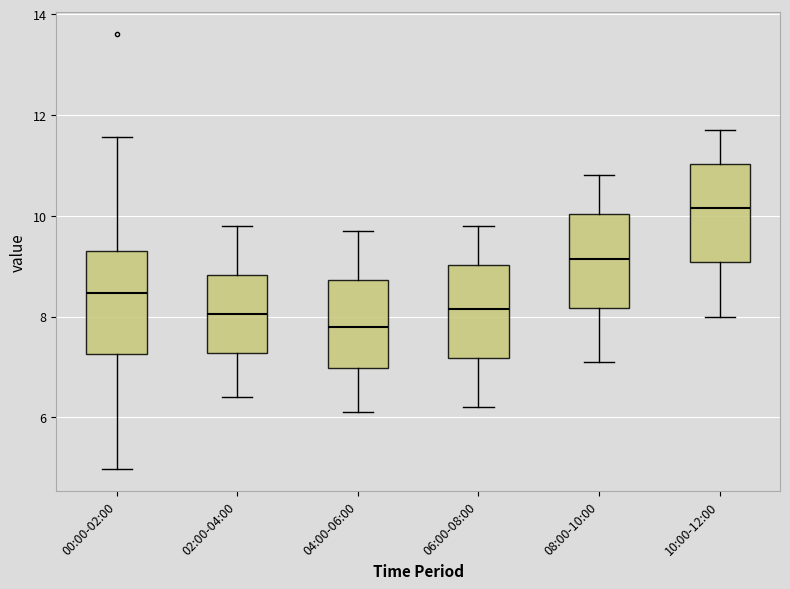

Reading left to right, read every box against the y-axis: the position of its median line, the range the box covers, and the ends of its whiskers. The values are not printed on the chart, so give them approximately, as read against the axis.

00:00-02:00: median 8.4, box 7.2 to 9.2, whiskers 5.0 to 11.6
02:00-04:00: median 8.0, box 7.2 to 8.8, whiskers 6.4 to 9.8
04:00-06:00: median 7.8, box 7.0 to 8.8, whiskers 6.2 to 9.8
06:00-08:00: median 8.2, box 7.2 to 9.0, whiskers 6.2 to 9.8
08:00-10:00: median 9.2, box 8.2 to 10.0, whiskers 7.2 to 10.8
10:00-12:00: median 10.2, box 9.0 to 11.0, whiskers 8.0 to 11.8